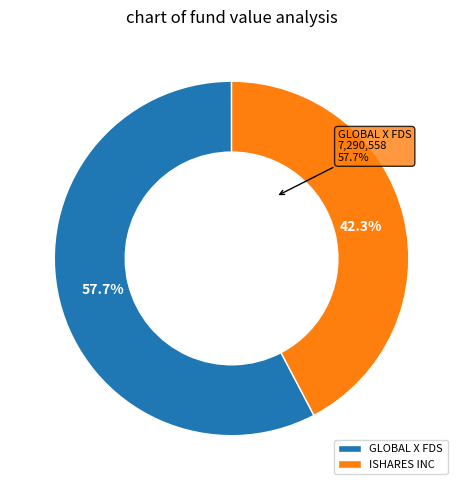

Do ISHARES INC and GLOBAL X FDS together represent more than half of the pie?

Yes